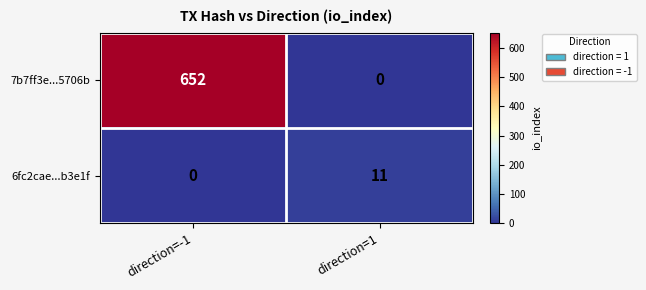

The 7b7ff3e...5706b series shows 652 at direction=-1. True or false?

True